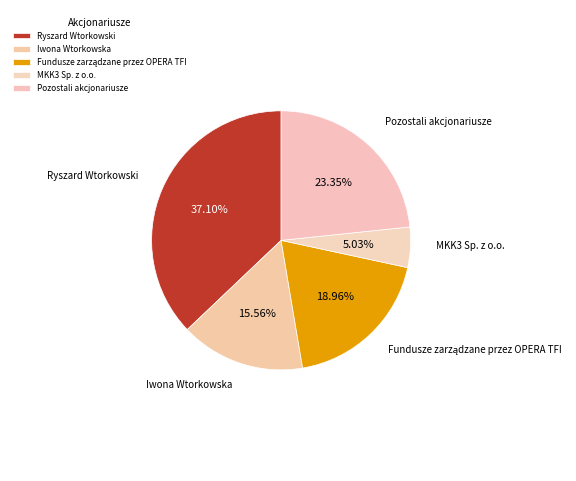

Which has a higher value, Pozostali akcjonariusze or Iwona Wtorkowska?

Pozostali akcjonariusze